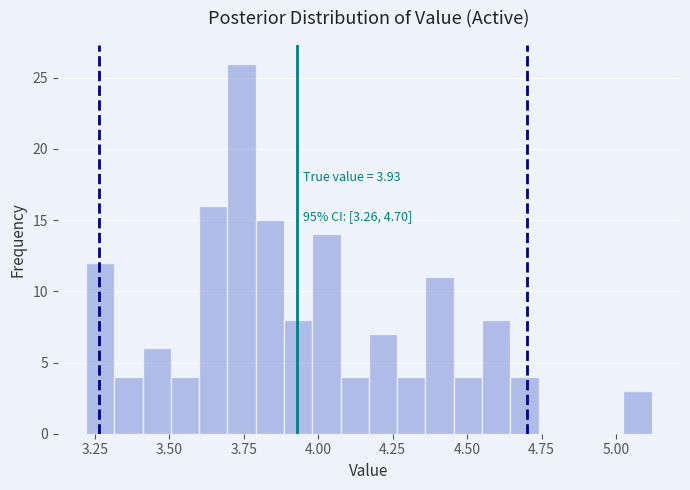

Around what value on the x-axis is the tallest bar? Give the approximate position of its centre, as read against the axis.

3.75